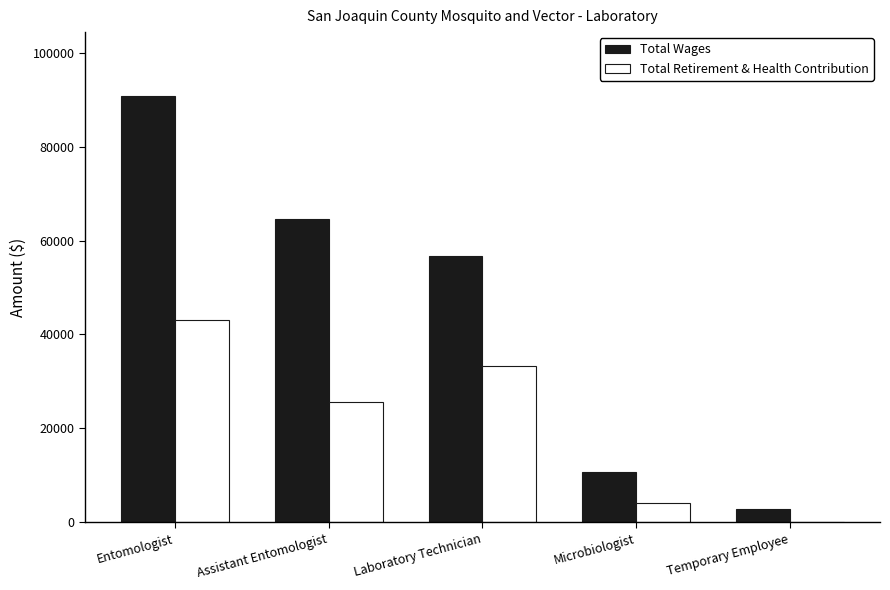

How many values in Total Retirement & Health Contribution are above zero?

4